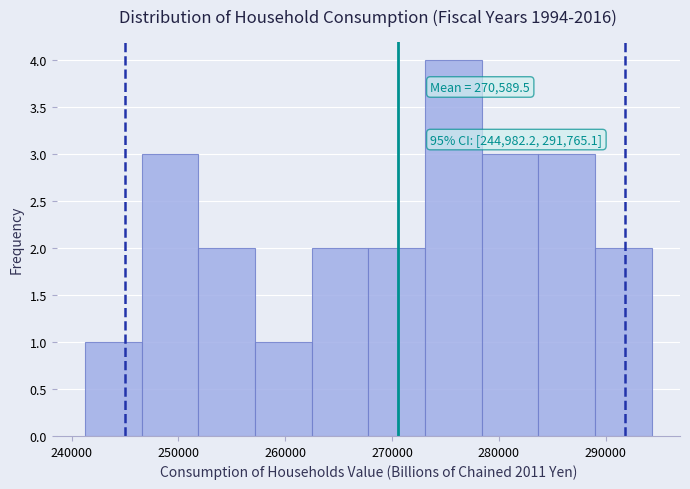

Over which range of the x-axis is the bar tallest?

273000 to 278000